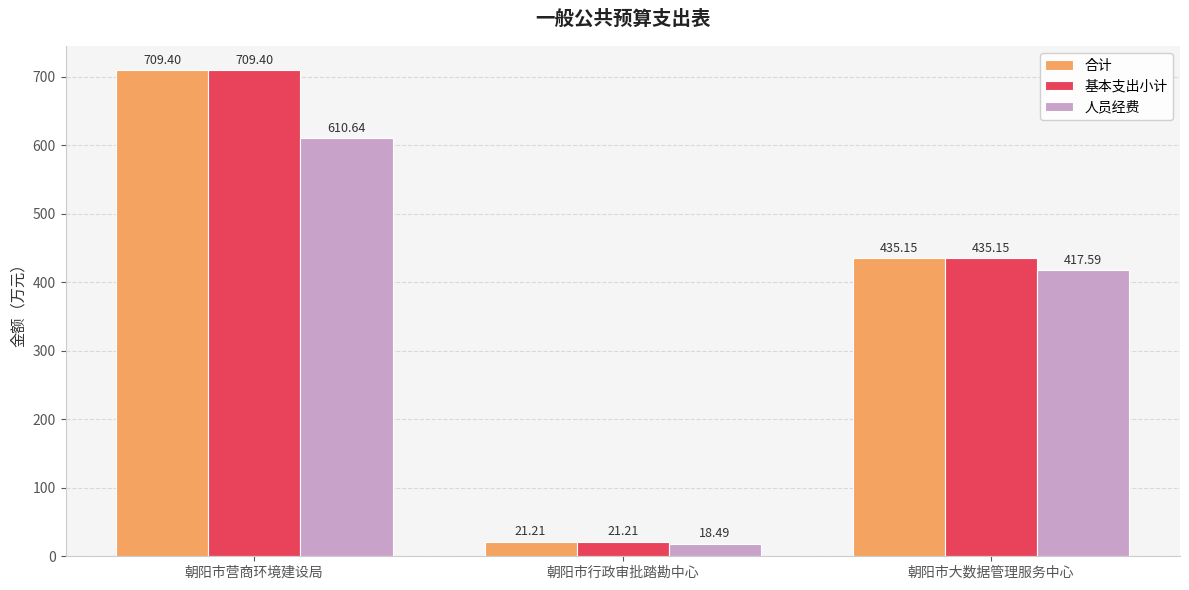

Where does the 基本支出小计 series first go above 435?

朝阳市营商环境建设局